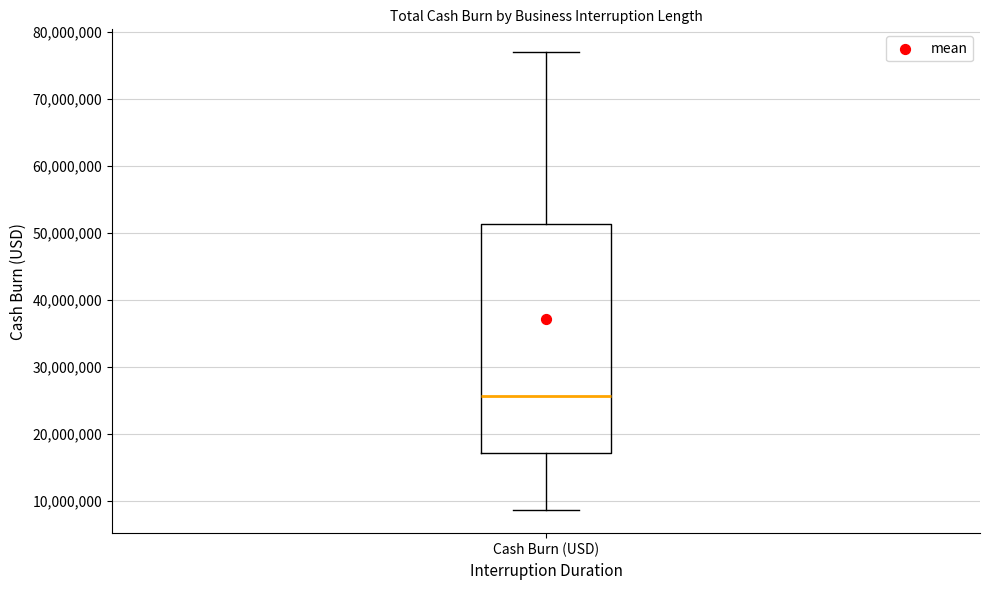

Read this box plot against the y-axis: the position of the median line, the range covered by the box, and the ends of both whiskers. The values are not printed on the chart, so give them approximately, as read against the axis.

median 26000000, box 17000000 to 51000000, whiskers 9000000 to 77000000